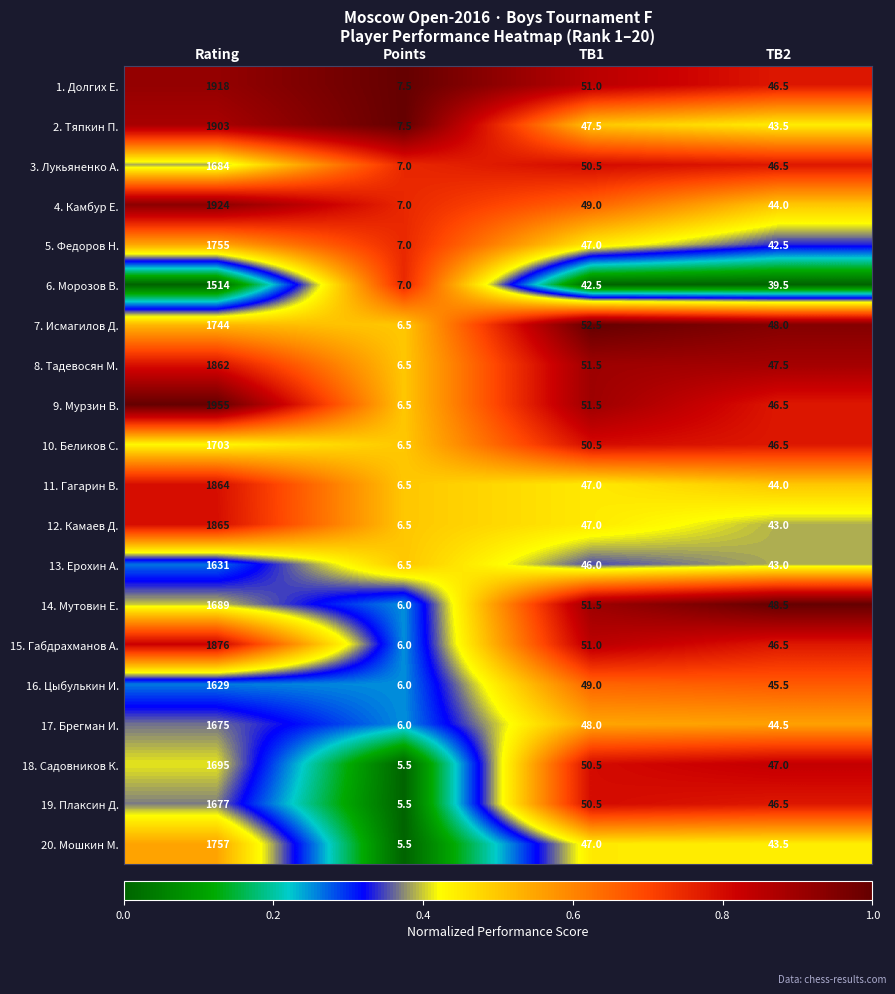

What is the total value across all series at Rating?

35320.0